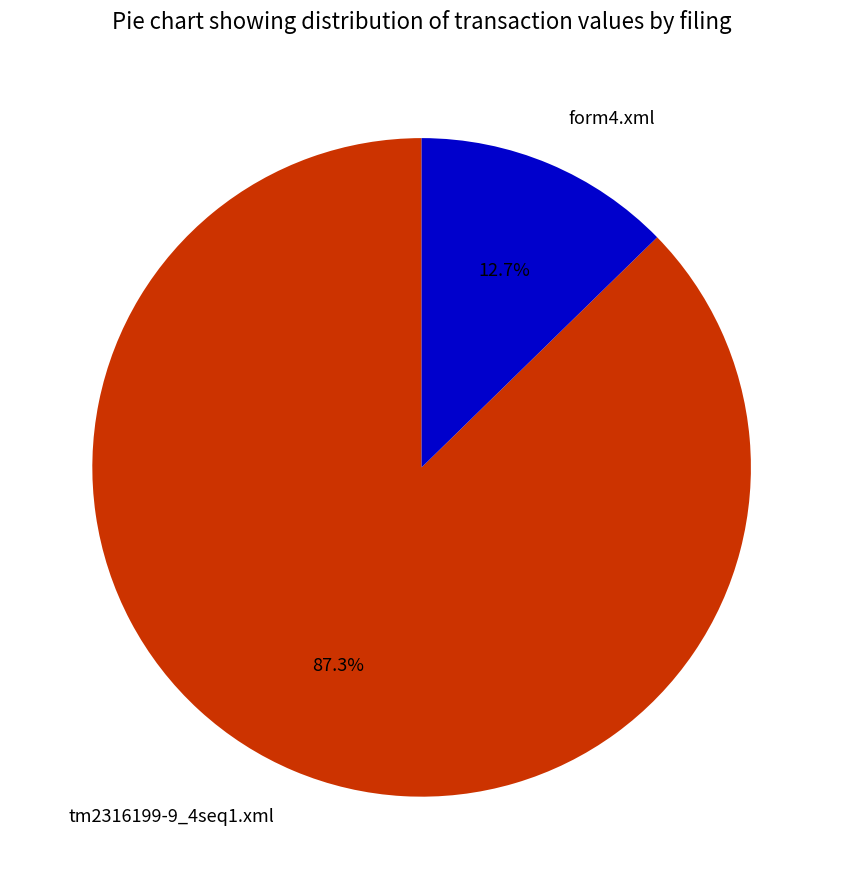

Approximately how many times larger is the value at tm2316199-9_4seq1.xml compared to form4.xml?

6.9